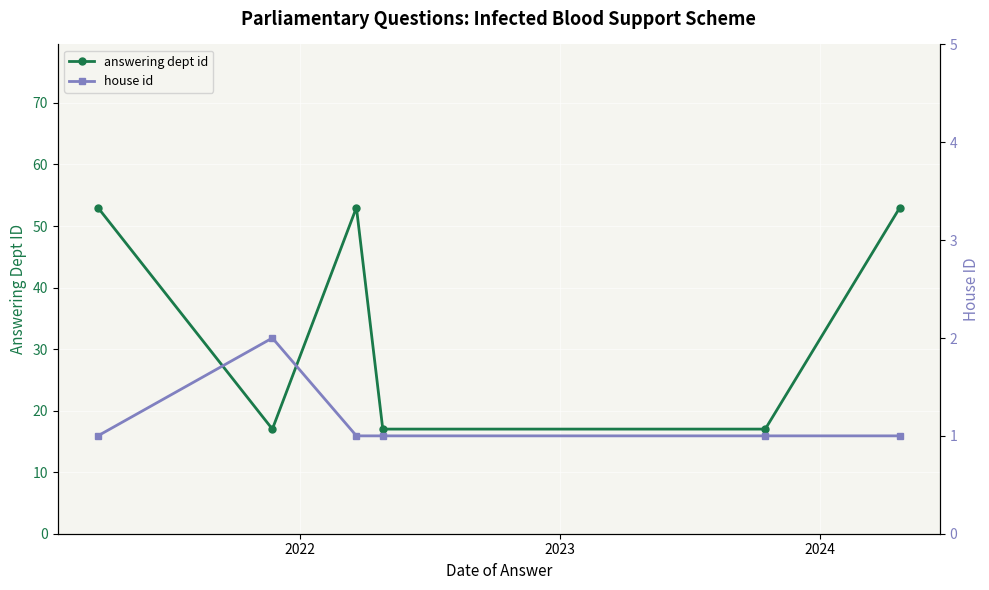

Count the house id values in the range 1 to 2.

6